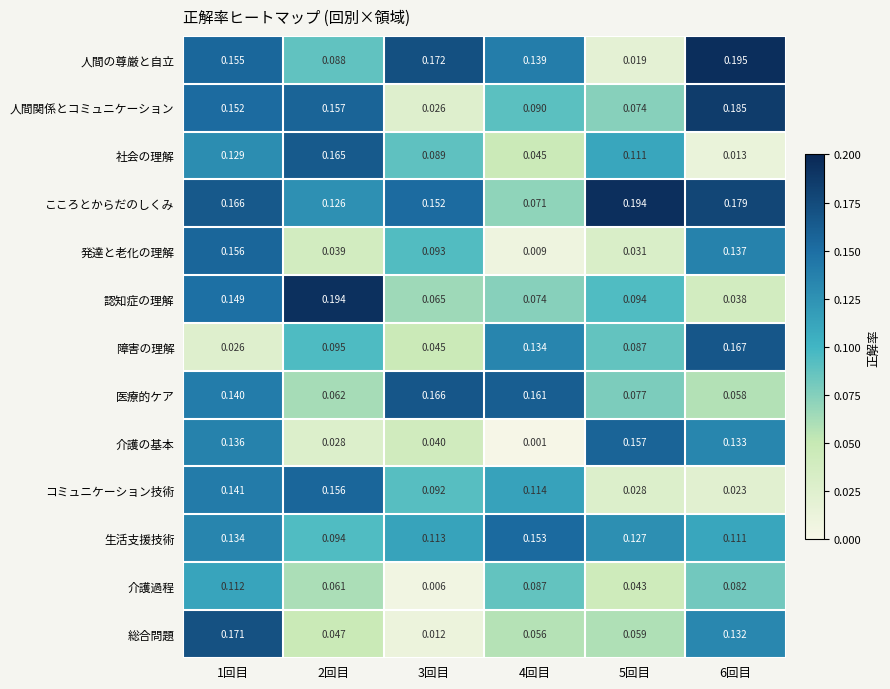

Rank the series at 4回目 from highest to lowest value.

医療的ケア, 生活支援技術, 人間の尊厳と自立, 障害の理解, コミュニケーション技術, 人間関係とコミュニケーション, 介護過程, 認知症の理解, こころとからだのしくみ, 総合問題, 社会の理解, 発達と老化の理解, 介護の基本